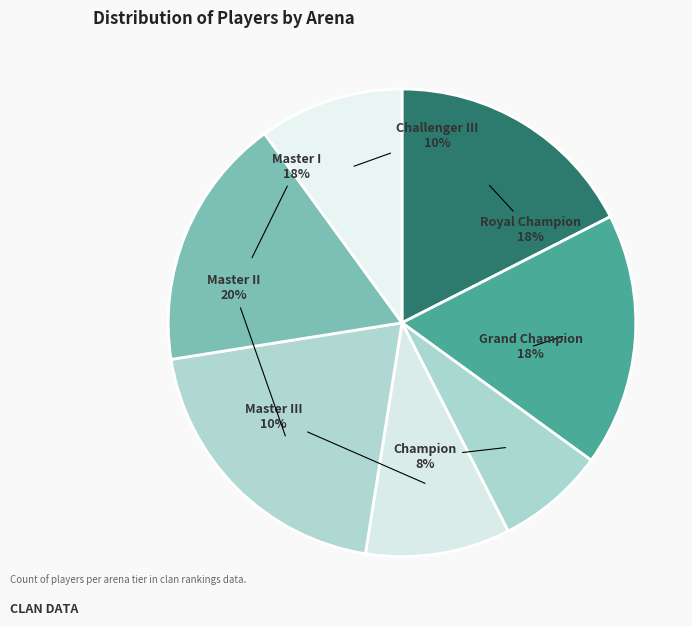

Does any single category account for the majority?

No